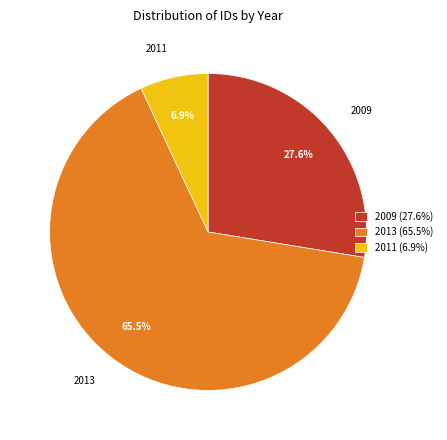

Which category has the biggest portion of the pie?

2013 (65.5%)